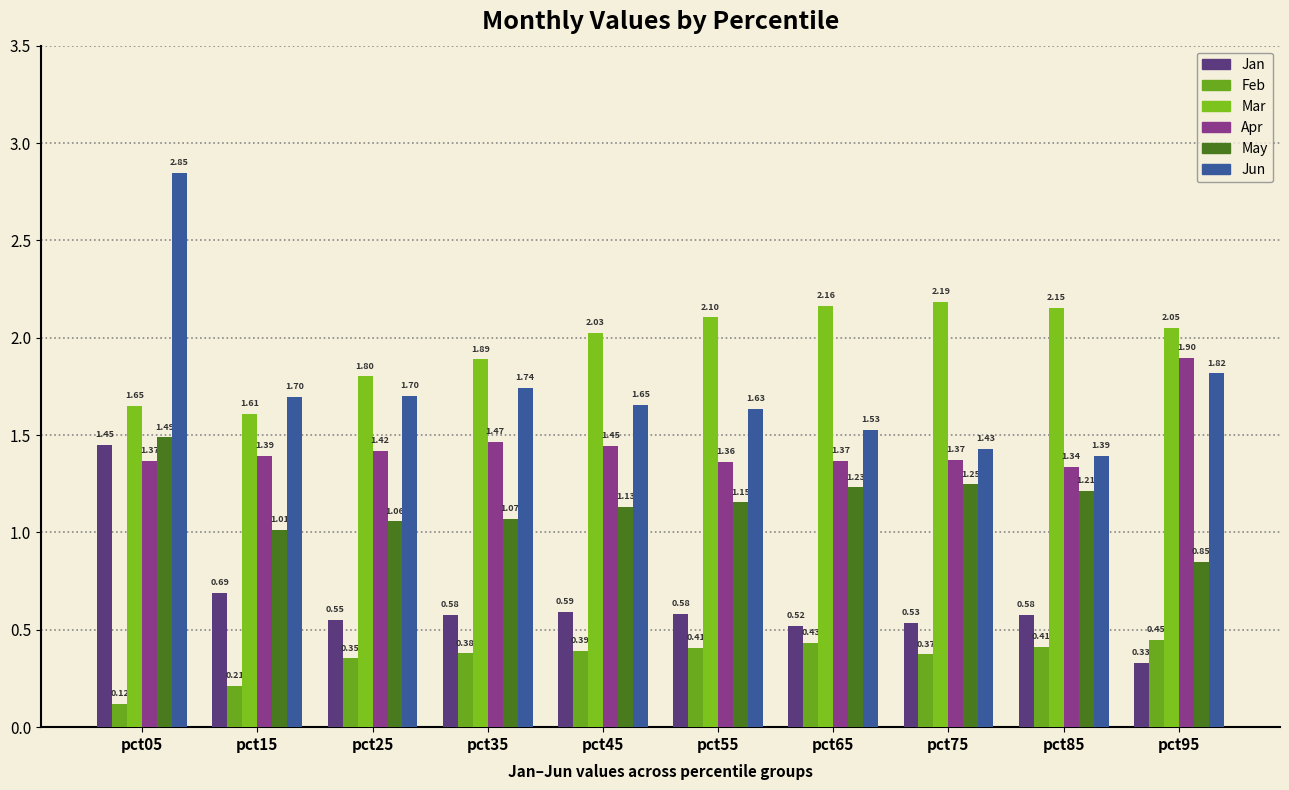

Rank the series at pct25 from lowest to highest value.

Feb, Jan, May, Apr, Jun, Mar